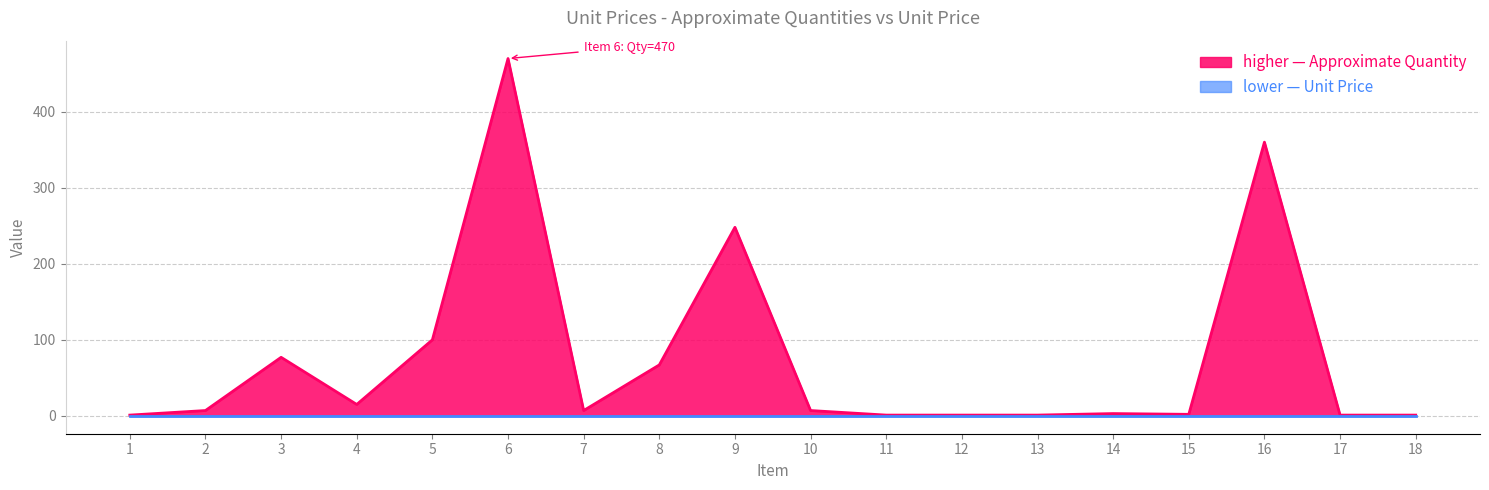

What is the difference between the second highest and second lowest values?

359